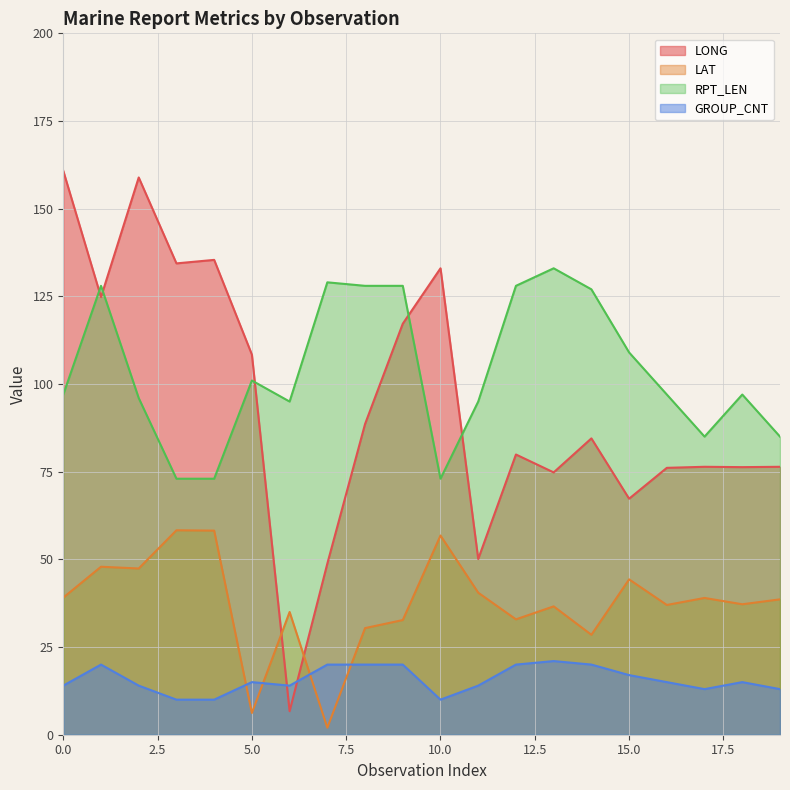

Is the value of RPT_LEN at 16 greater than the value of LONG at 8?

Yes